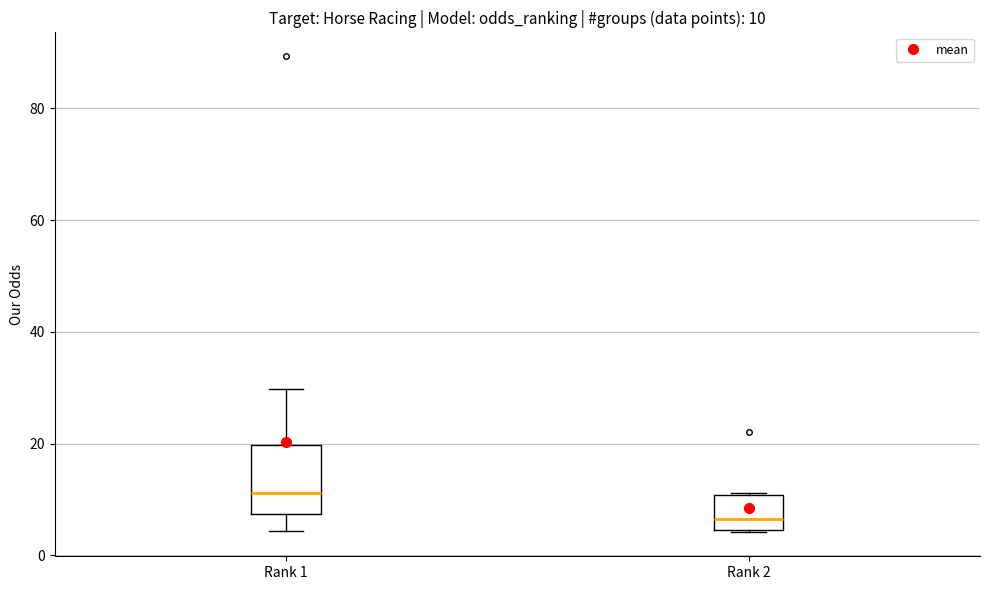

Comparing the boxes themselves (not the whiskers), which one is the tallest?

Rank 1